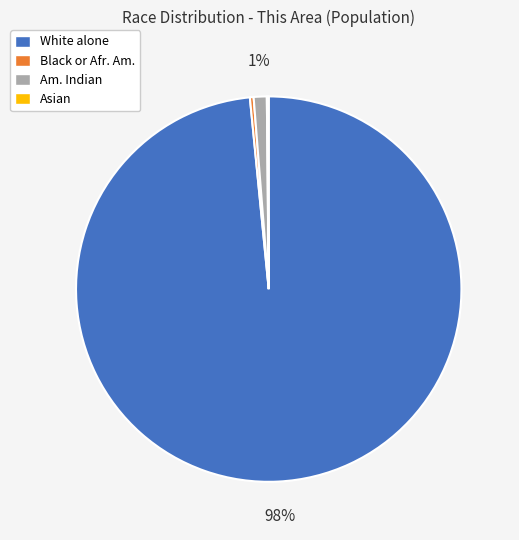

Does any single category account for the majority?

Yes